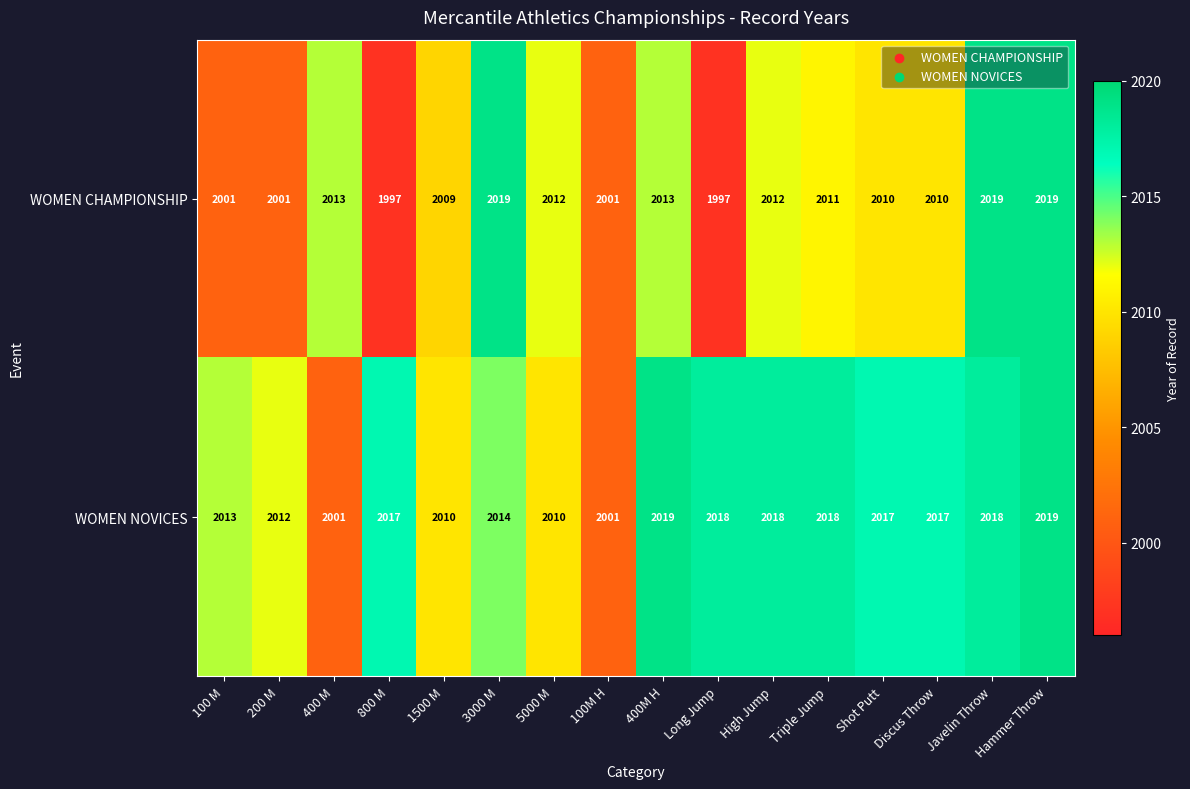

List the series in order of their overall mean, lowest first.

WOMEN CHAMPIONSHIP, WOMEN NOVICES